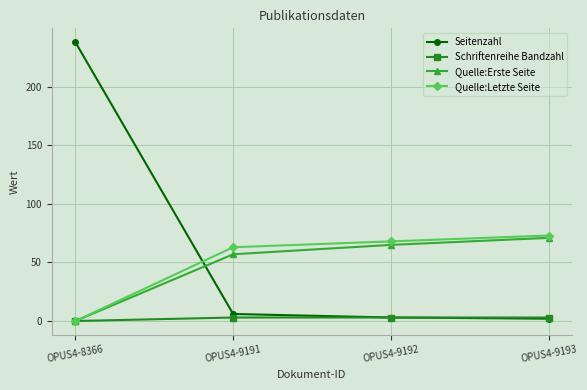

Where is Quelle:Erste Seite nearest to the value 35?

OPUS4-9191